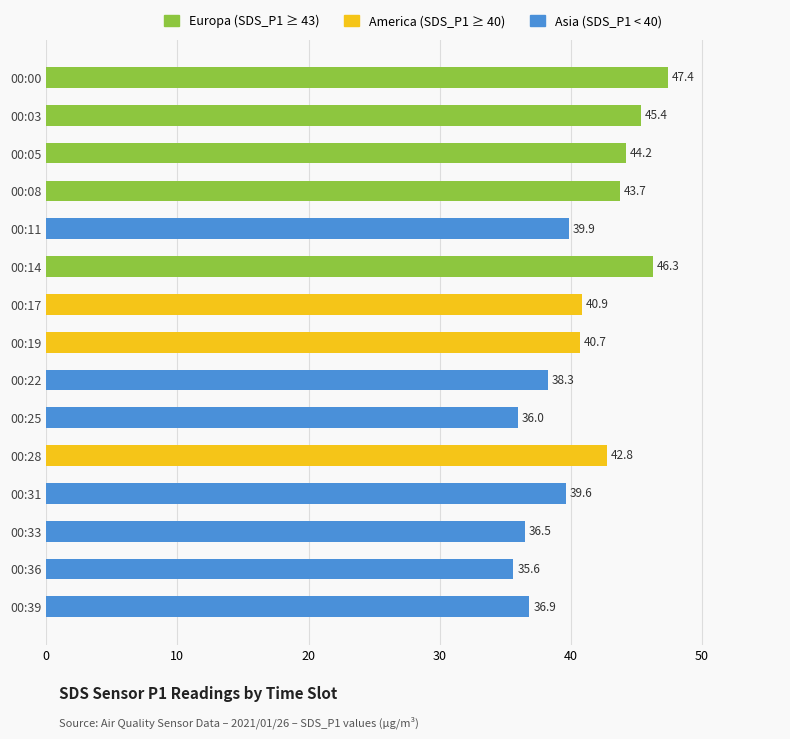

Between 00:03 and 00:39, which is larger?

00:03